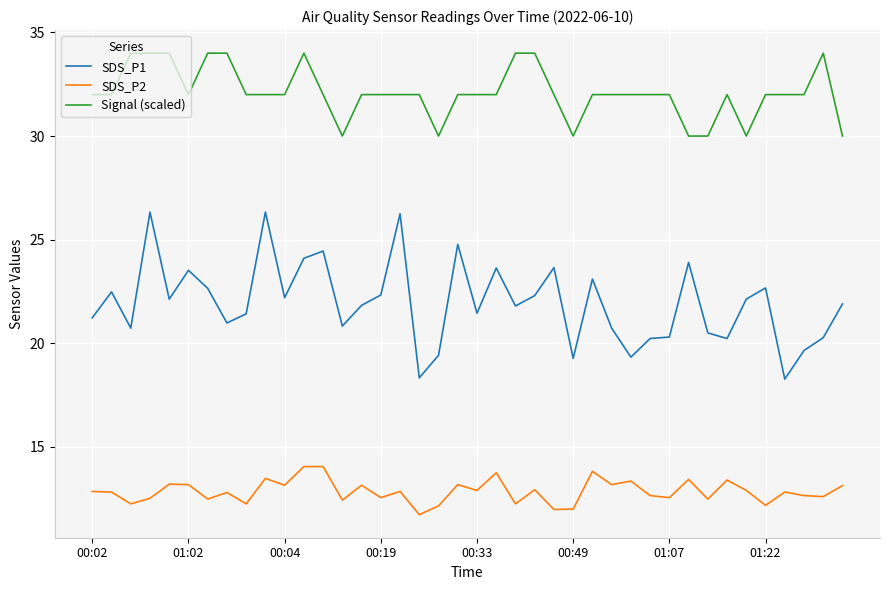

Which series has the largest total across all categories?

Signal (scaled)